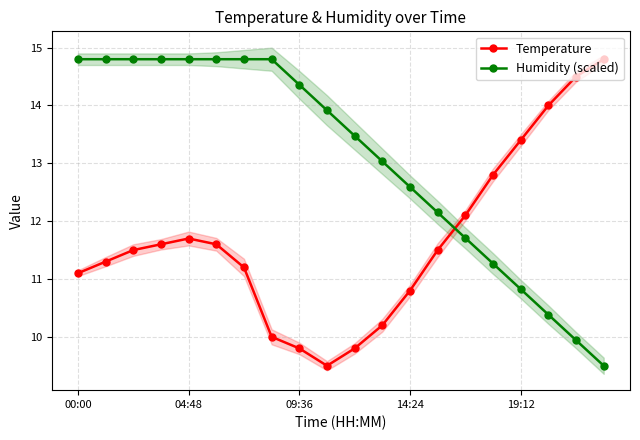

True or false: Humidity (scaled) and Temperature intersect in this chart.

True